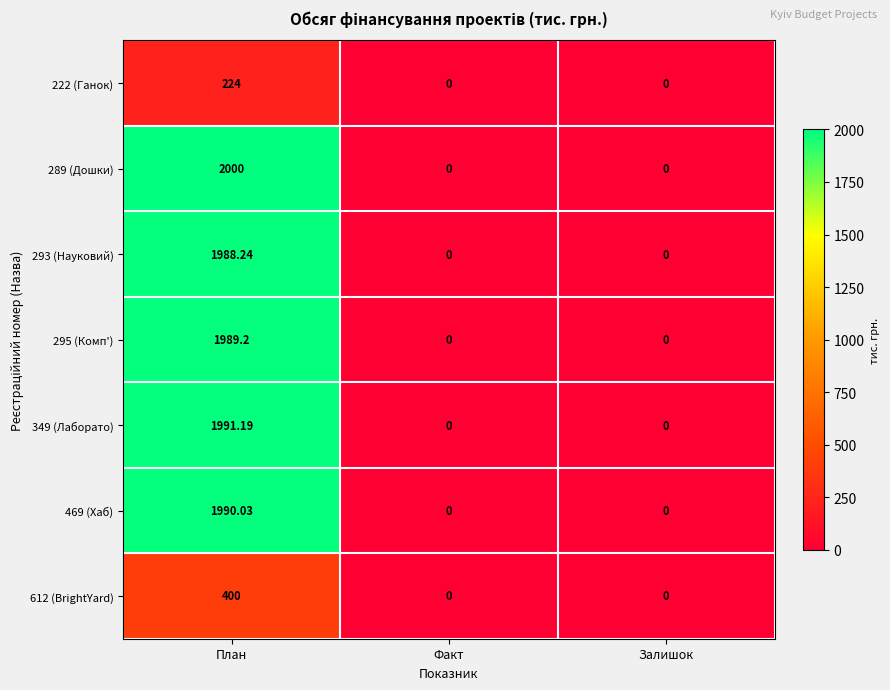

Which category has the highest value across all series?

План